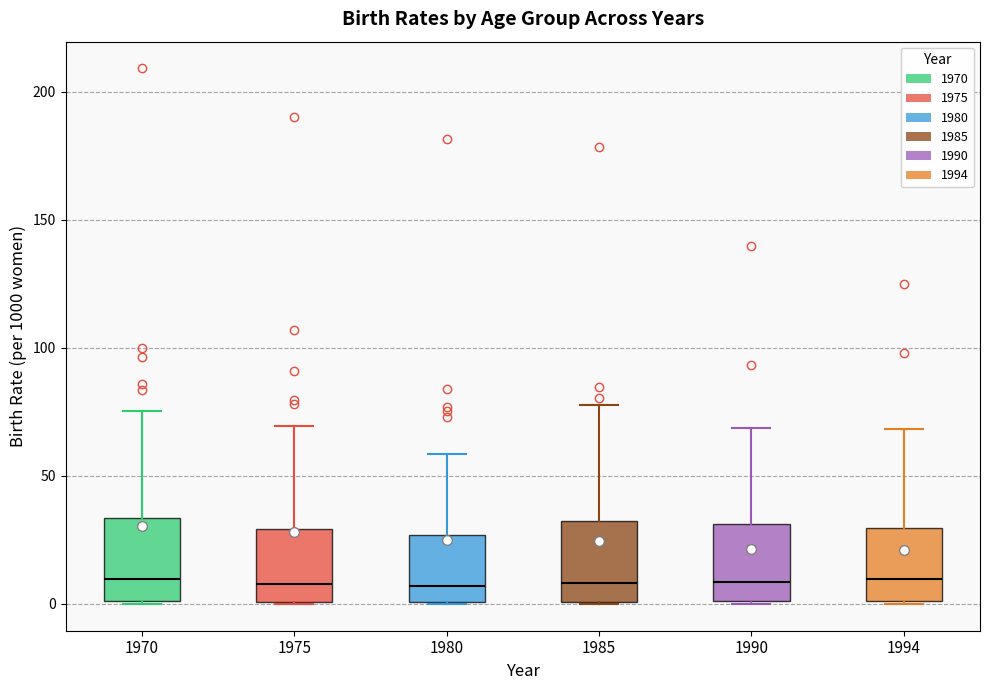

Reading left to right, transcribe this box plot: for each box, give where its median line is, the range the box spans, and where its two whiskers end, as read against the y-axis. The values are not printed on the chart, so give them approximately, as read against the axis.

1970: median 10, box 0 to 35, whiskers 0 to 75
1975: median 10, box 0 to 30, whiskers 0 to 70
1980: median 5, box 0 to 25, whiskers 0 to 60
1985: median 10, box 0 to 30, whiskers 0 to 80
1990: median 10, box 0 to 30, whiskers 0 to 70
1994: median 10, box 0 to 30, whiskers 0 to 70